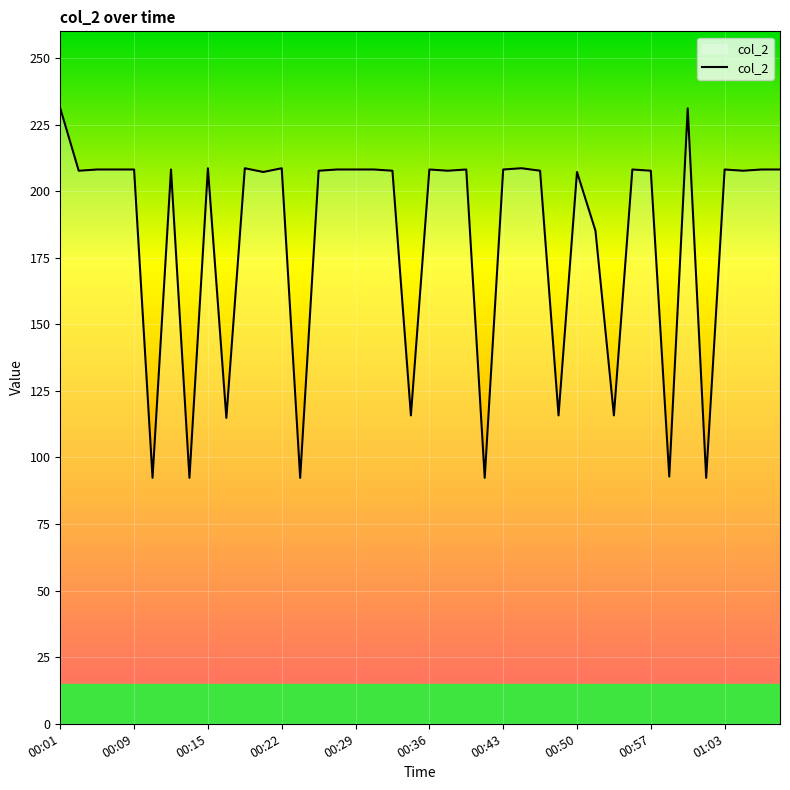

Is this an area chart (filled region under the line)?

No